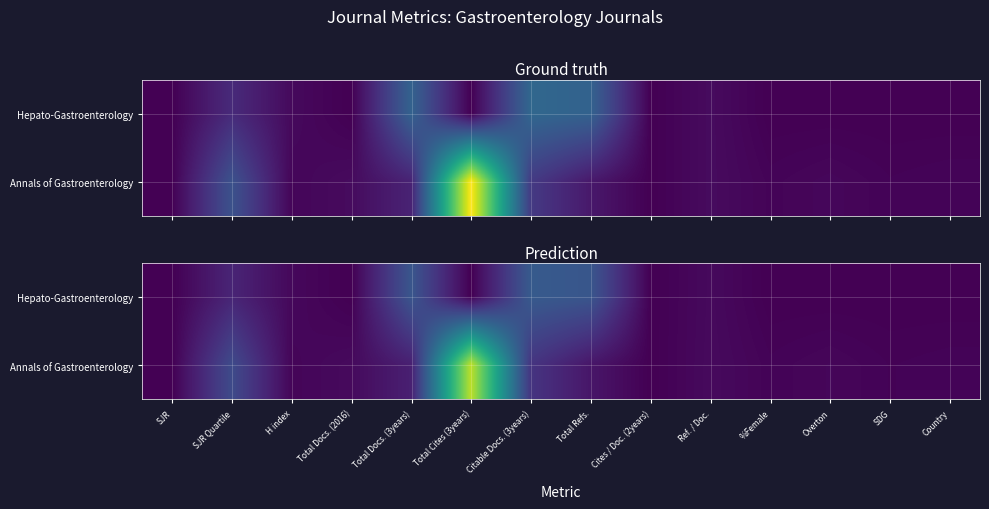

List the labels in order of Annals of Gastroenterology value, smallest first.

SJR, Cites / Doc. (2years), SDG, %Female, Country, H index, Overton, Total Docs. (2016), Ref. / Doc., Total Refs., Total Docs. (3years), Citable Docs. (3years), SJR Quartile, Total Cites (3years)